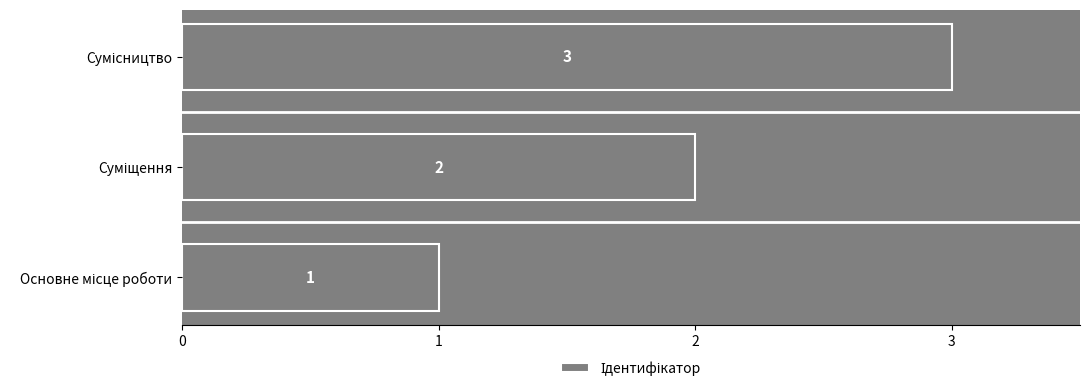

What is the sum of all values?

6